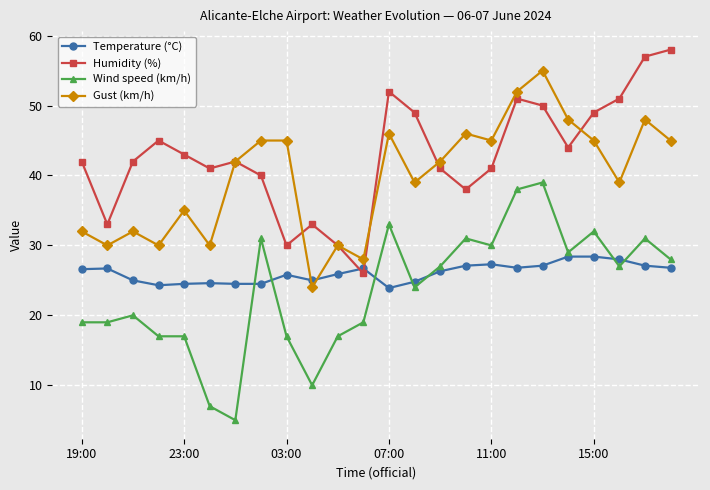

What is the lowest value of the Gust (km/h) series?

24.0